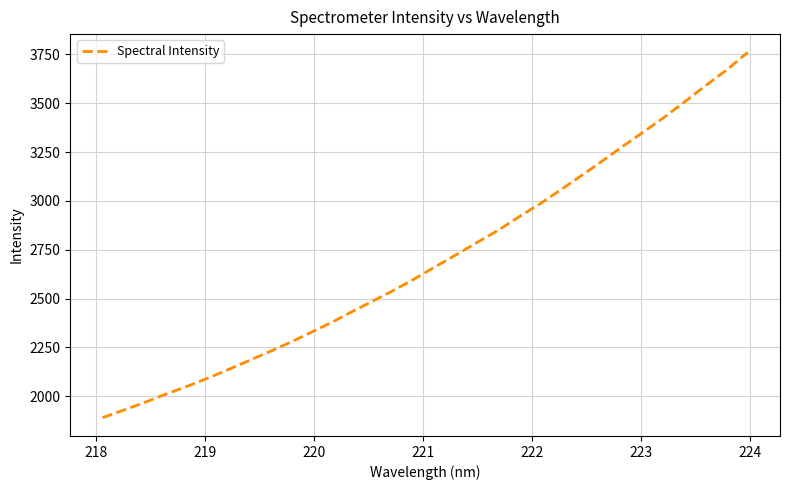

What is the greatest value displayed?

3760.2